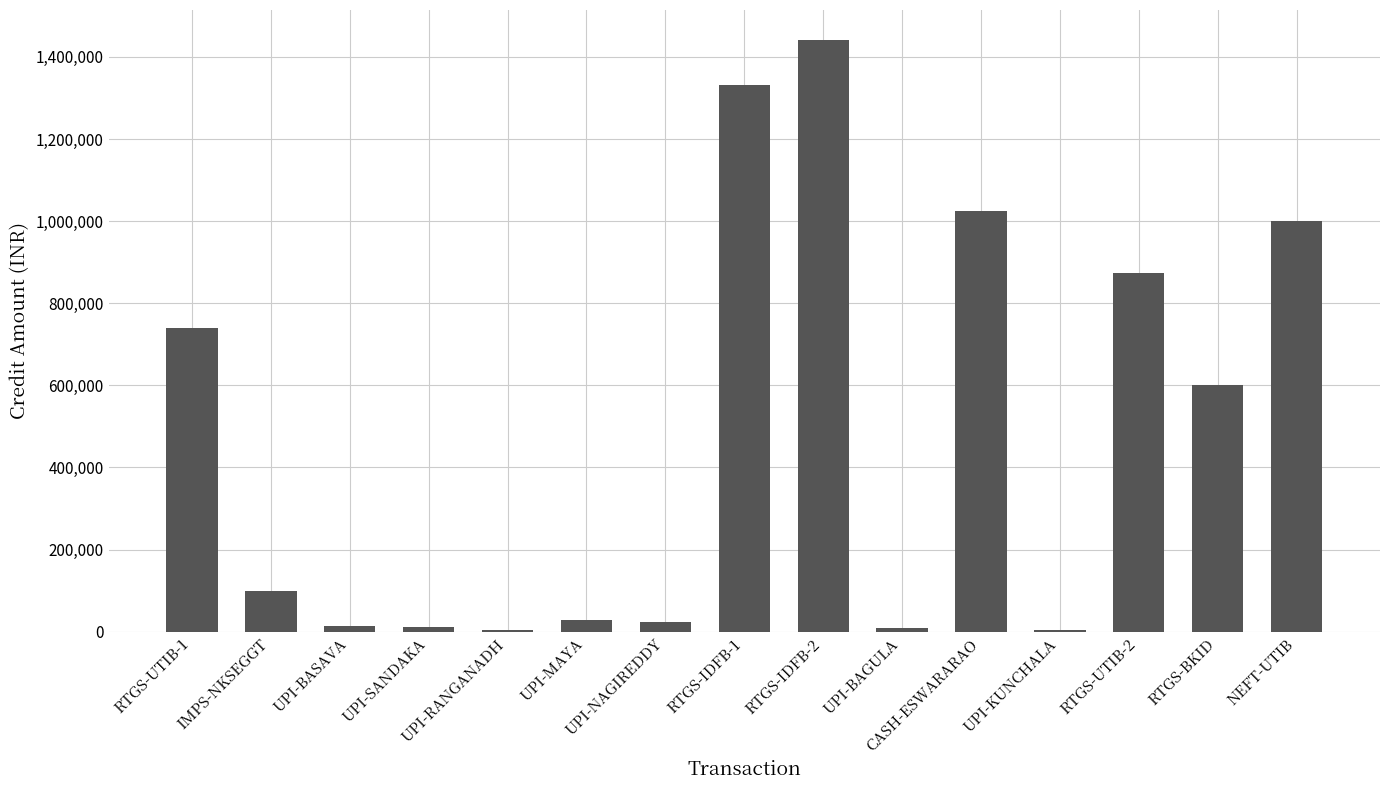

What is the average value?

480237